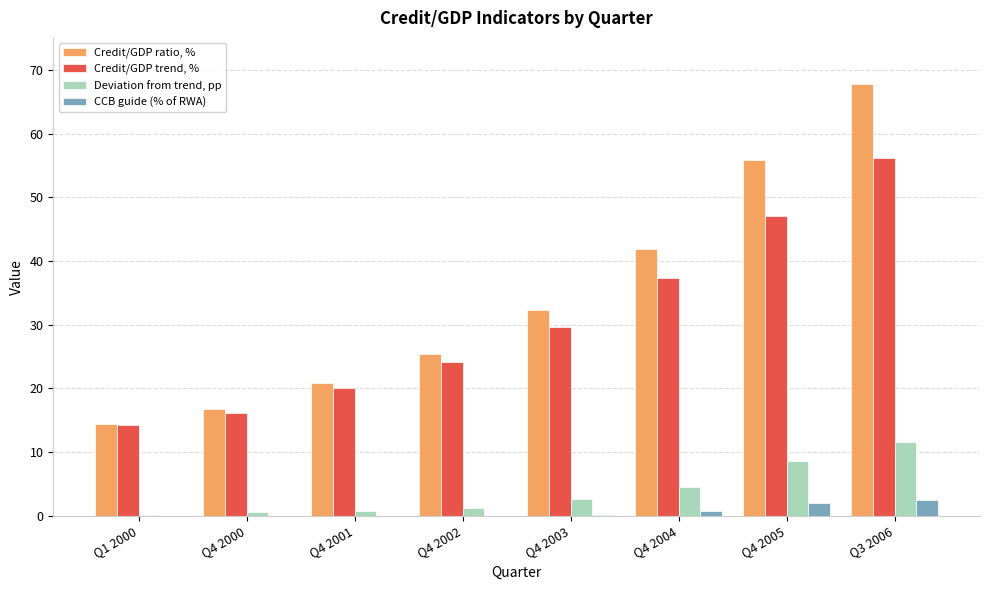

How many series are shown in this chart?

4